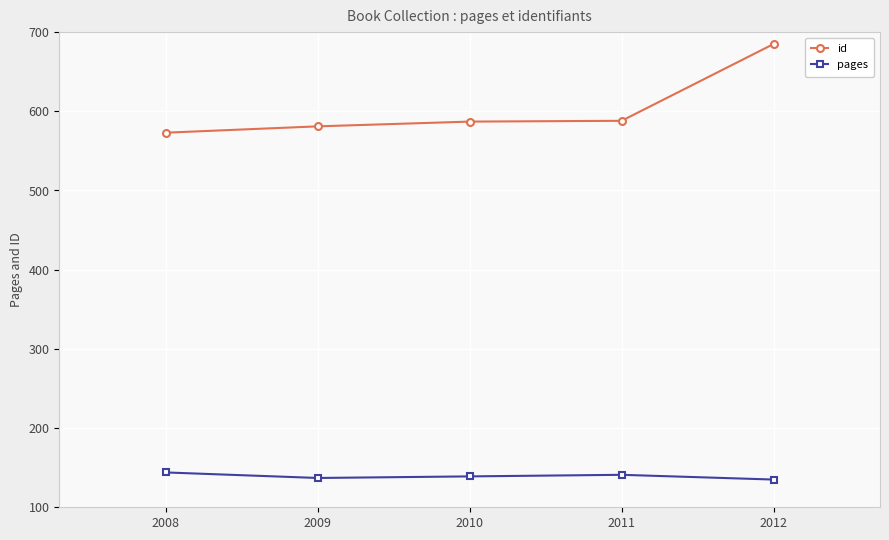

What are all the series names shown in the legend?

id, pages